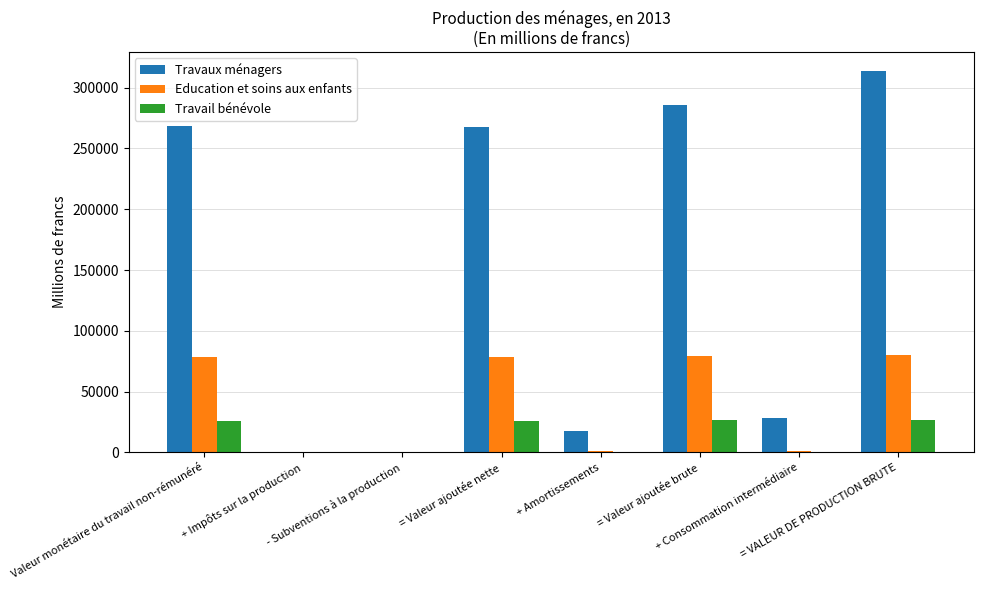

The value of Travail bénévole at + Amortissements is 666.0. True or false?

True